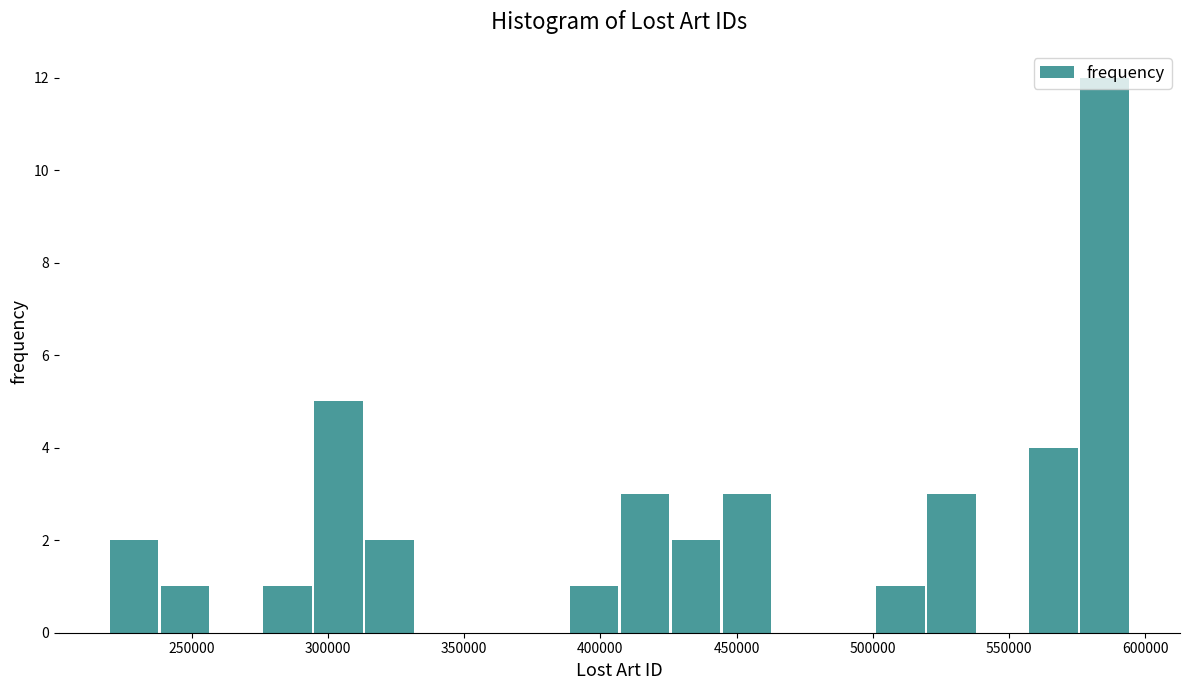

Read against the x-axis, roughly where is the centre of the tallest bar?

585000